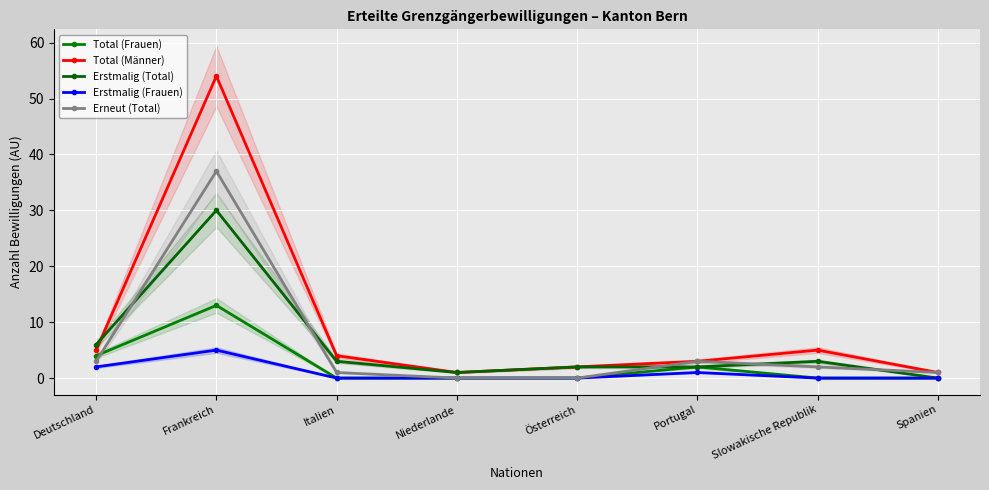

Which has a higher value, Portugal or Deutschland?

Deutschland